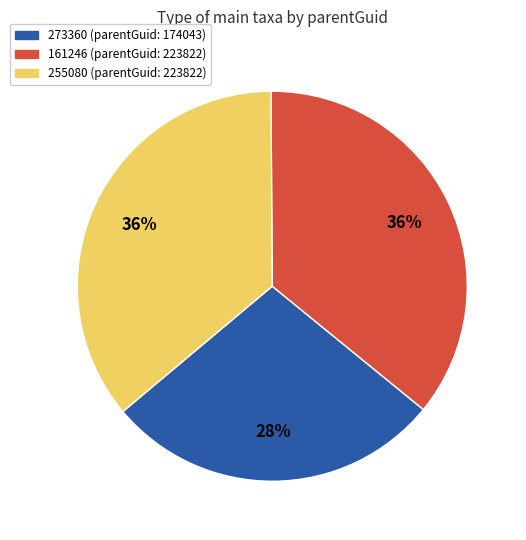

Combined, do 273360 and 161246 account for over 50%?

Yes